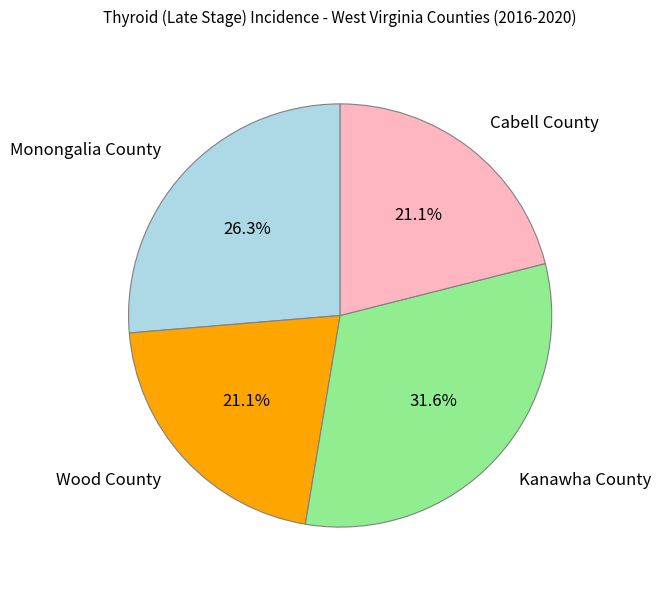

To the nearest percent, what is the difference between the Kanawha County and Monongalia County slice percentages?

5%